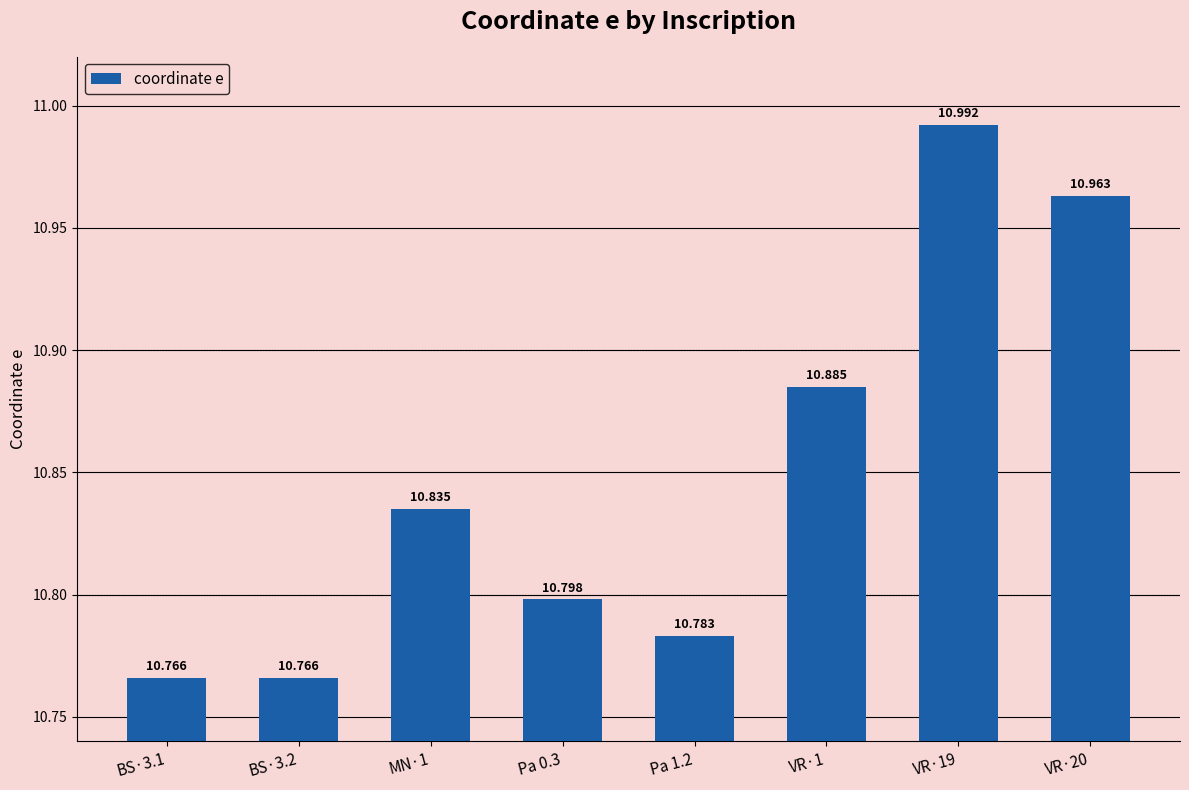

Does the chart contain any negative values?

No